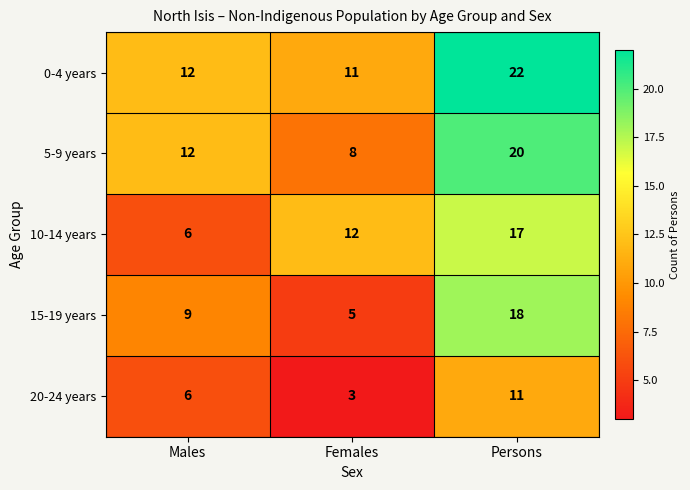

How many 10-14 years values are between 6 and 17?

3